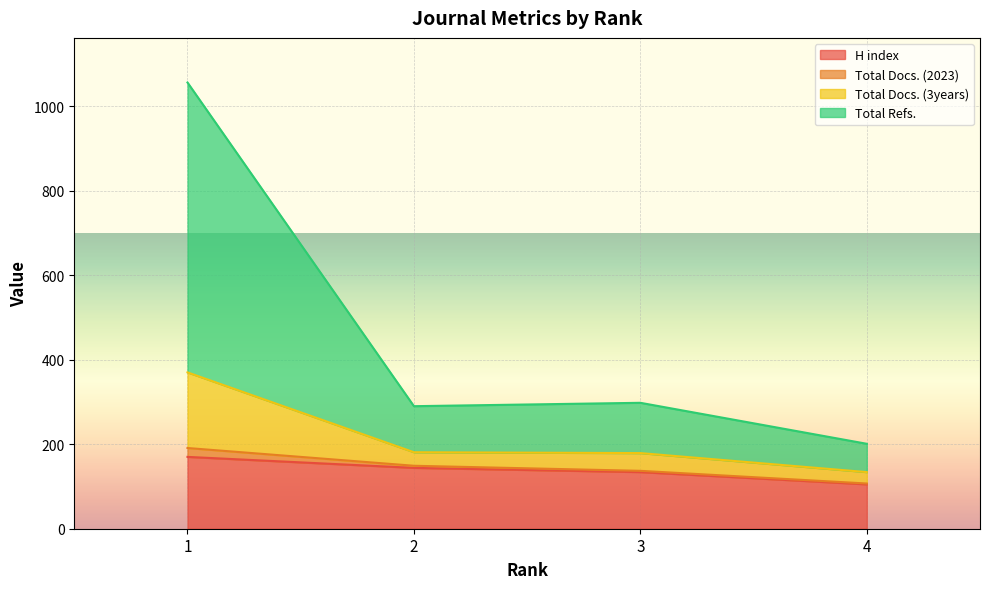

What is the minimum value for H index?

105